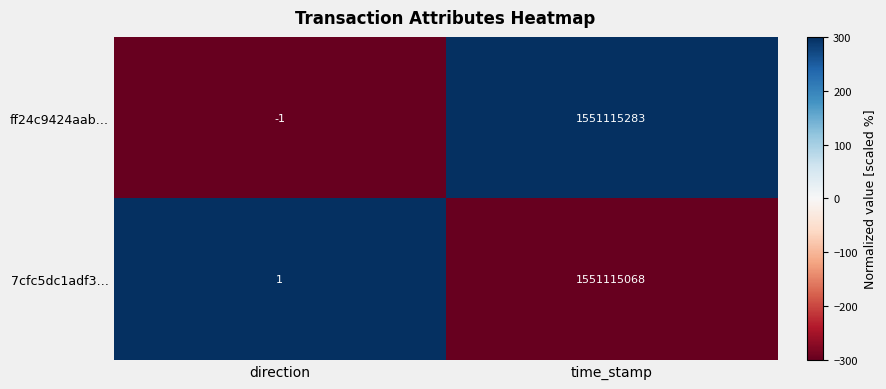

The value of ff24c9424aab… at time_stamp is 1551115283. True or false?

True